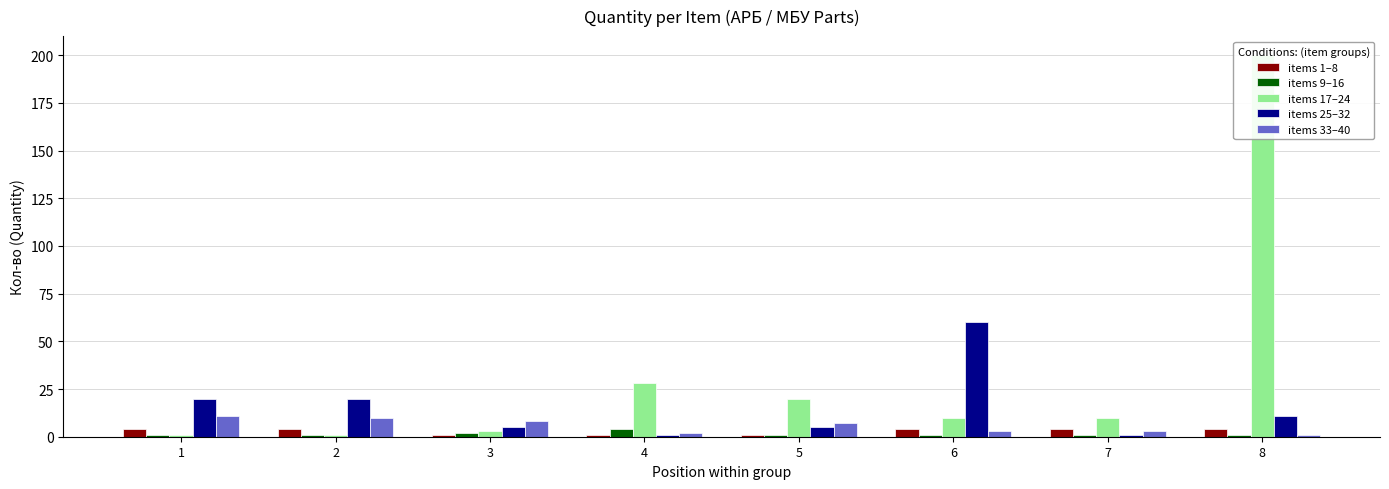

At which category does the chart reach its peak across all series?

8